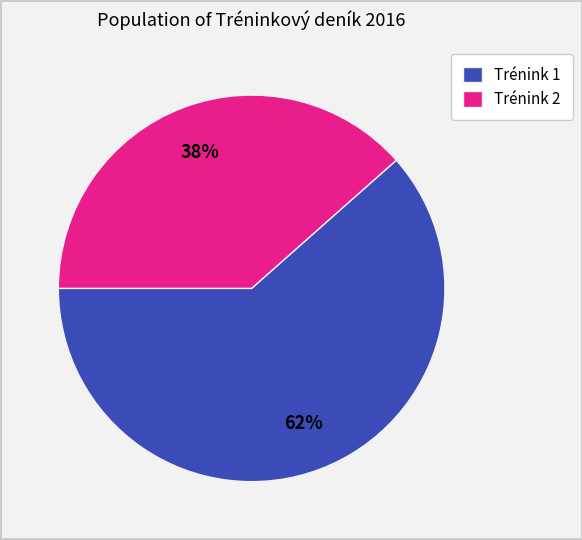

Which slice is the smallest?

Trénink 2